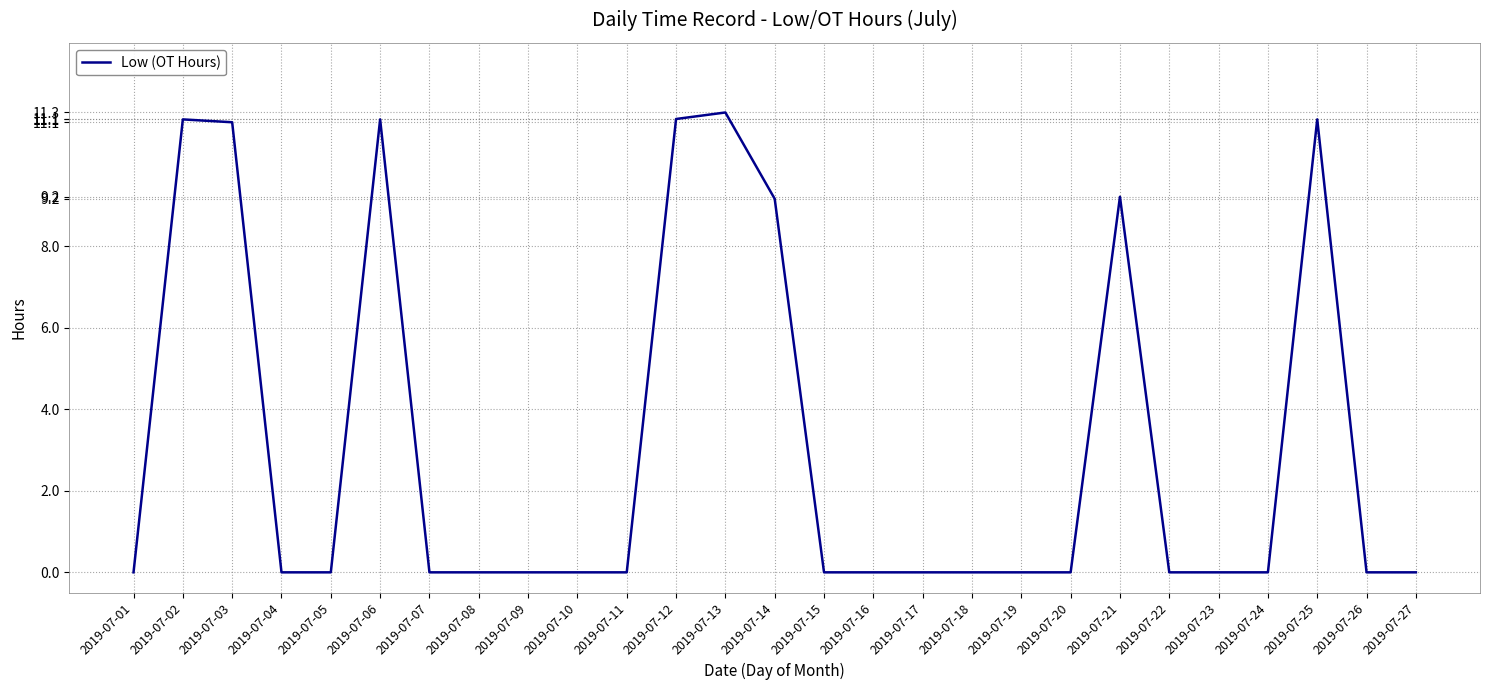

The chart shows a value of -7.2 at 2019-07-22. True or false?

False